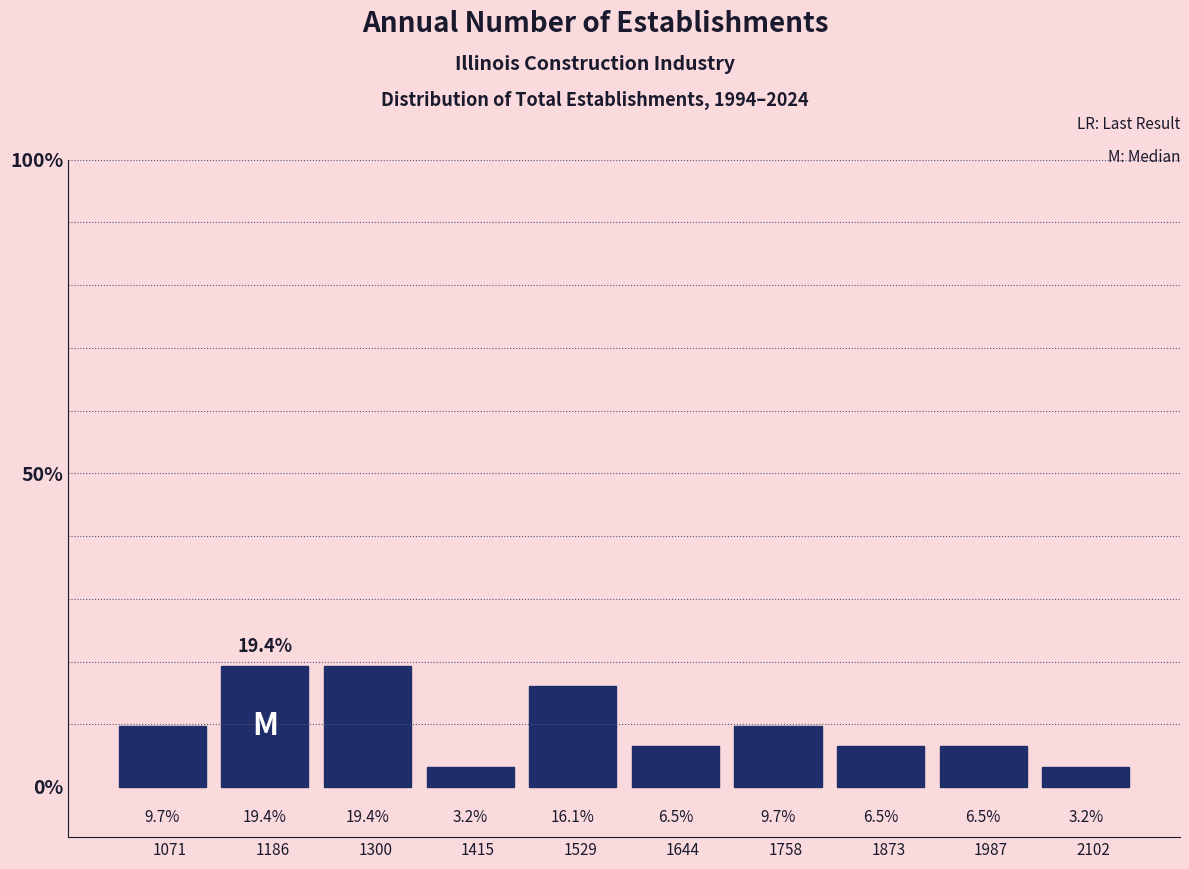

Reading left to right, list every bar in this chart as the range it spans on the x-axis followed by its height. The bar edges are not printed on the chart, so give them approximately, as read against the axis.

1020 to 1120: 9.7
1120 to 1240: 19.4
1240 to 1360: 19.4
1360 to 1480: 3.2
1480 to 1580: 16.1
1580 to 1700: 6.5
1700 to 1820: 9.7
1820 to 1940: 6.5
1940 to 2040: 6.5
2040 to 2160: 3.2